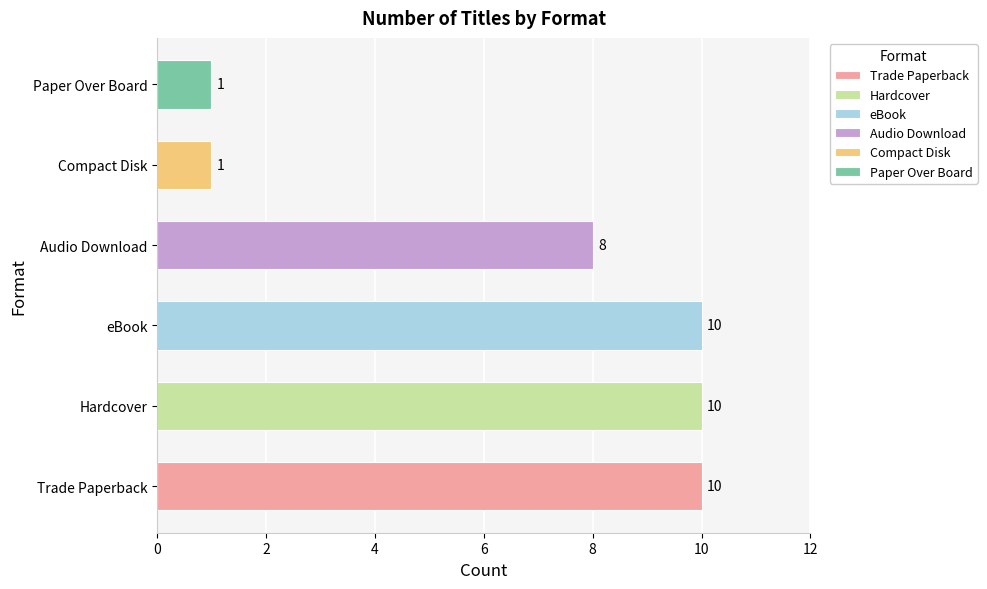

How many series are shown in this chart?

6